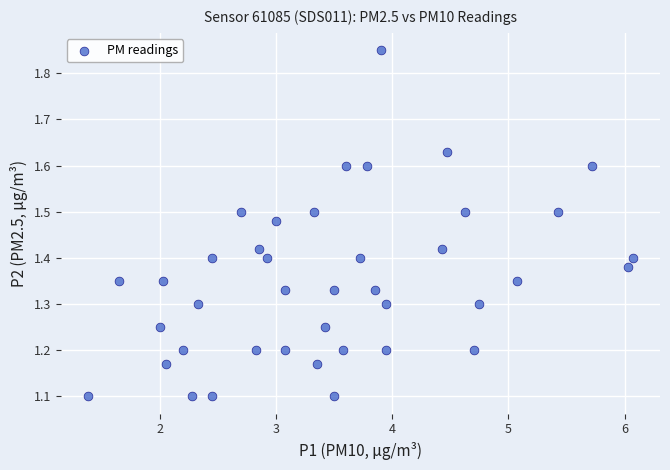

What is the range of X values (max minus min)?

4.7